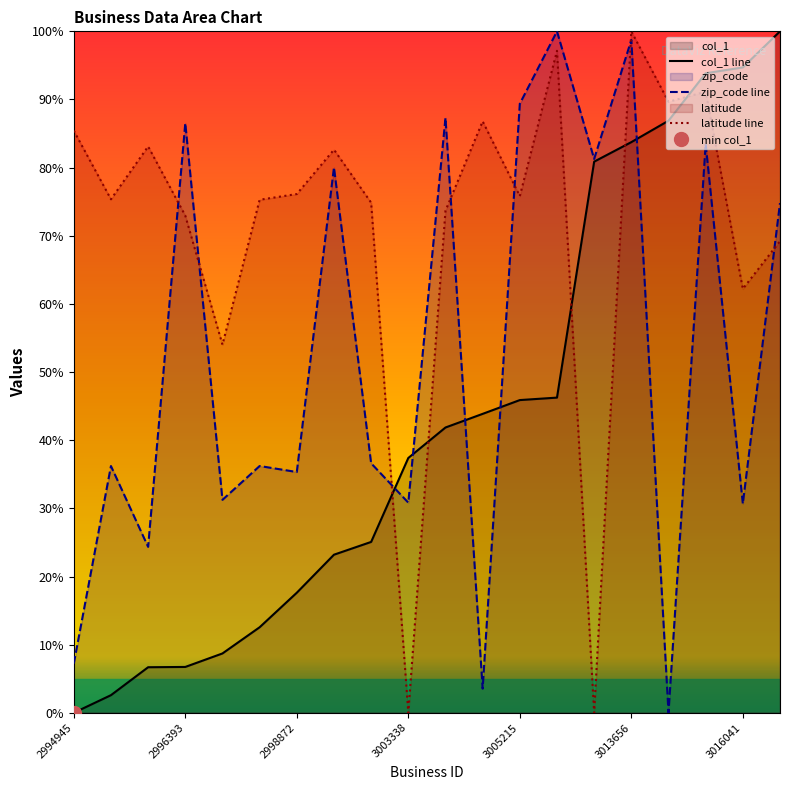

Count the number of categories in the chart.

20